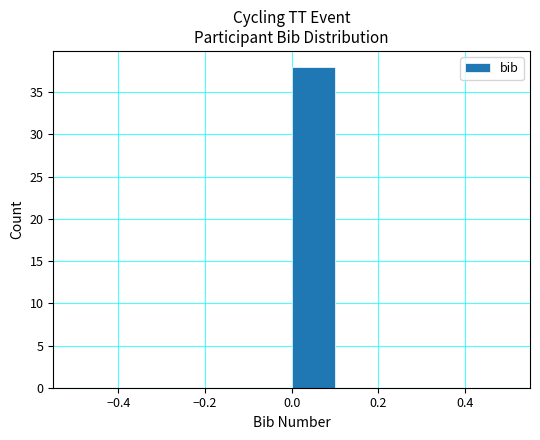

Reading left to right, transcribe this chart: for each bar, give the range it covers on the x-axis and its height. The values are not printed on the chart, so give them approximately, as read against the axis.

-0.5 to -0.4: 0
-0.4 to -0.3: 0
-0.3 to -0.2: 0
-0.2 to -0.1: 0
-0.1 to 0.0: 0
0.0 to 0.1: 38
0.1 to 0.2: 0
0.2 to 0.3: 0
0.3 to 0.4: 0
0.4 to 0.5: 0